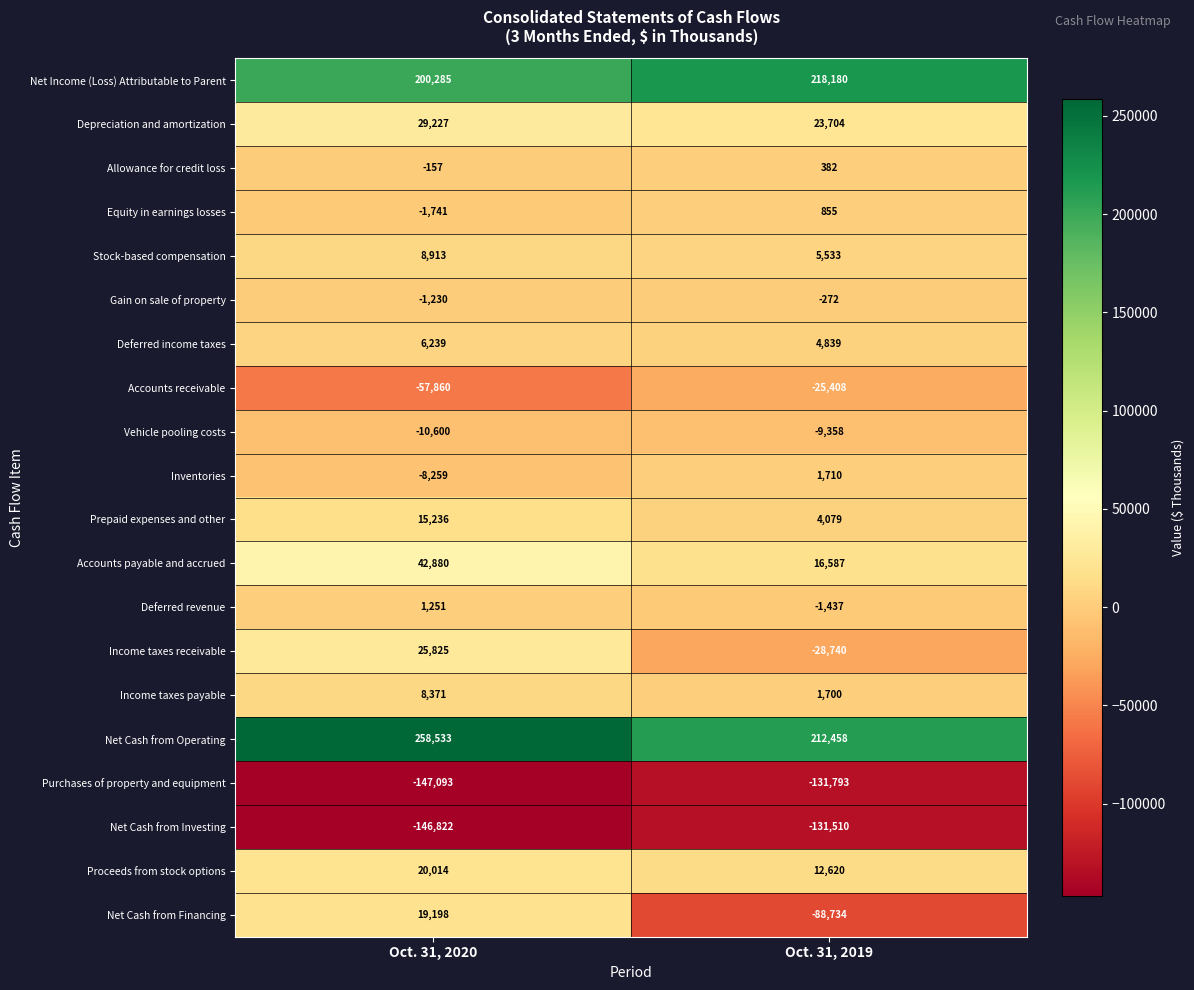

What is the total value across all series at Oct. 31, 2020?

262210